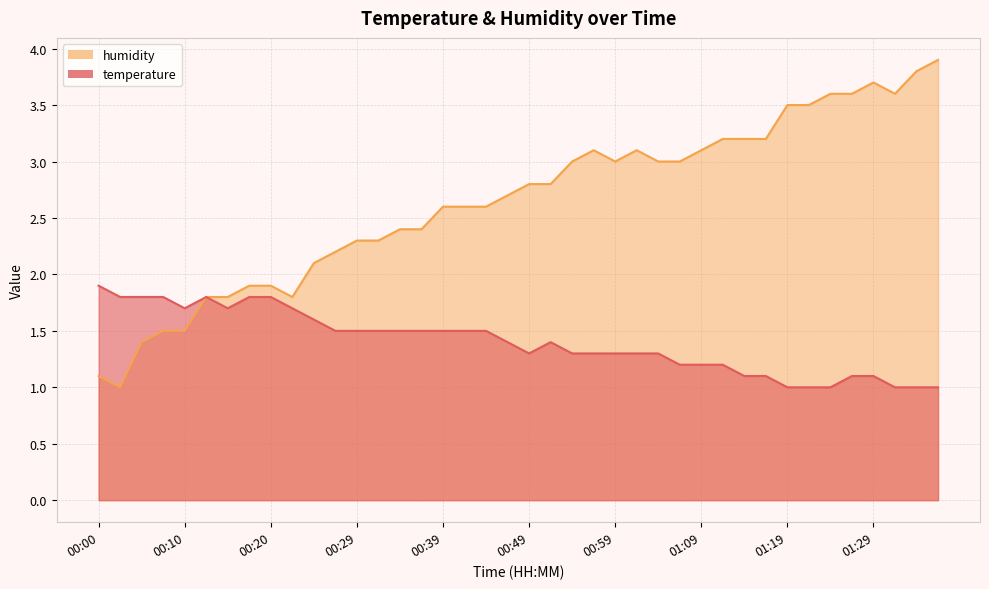

Is the value of temperature at 00:59 greater than the value of humidity at 00:42?

No